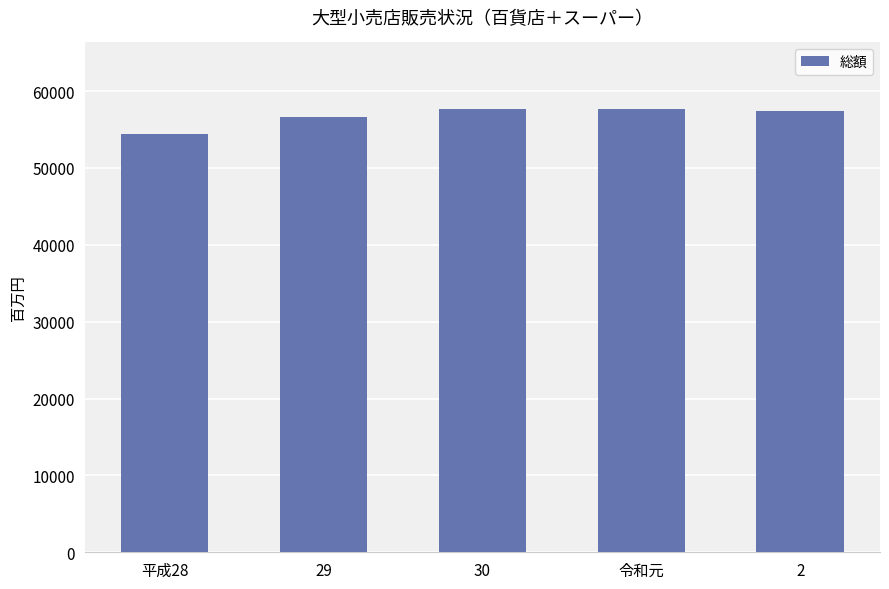

What is the label of the 1st bar from the right?

2